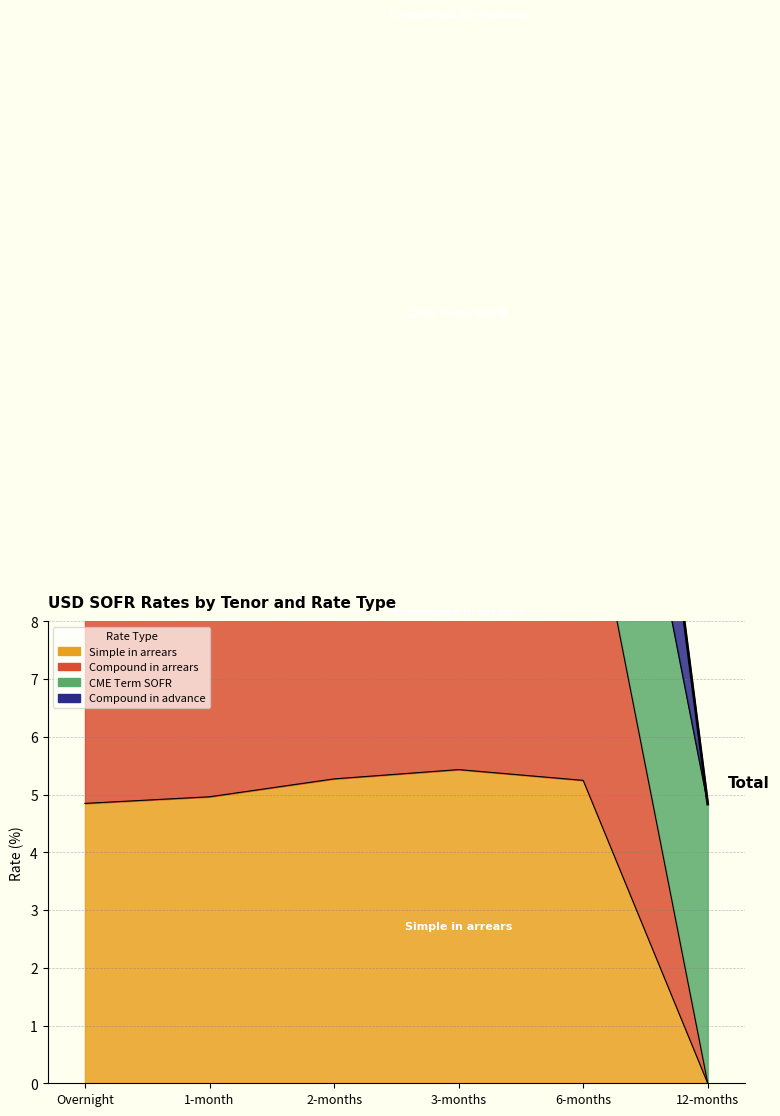

Reading left to right, what are all the values shown in this chart?

9.7	19.8	10.6	21.2	21.6	4.8